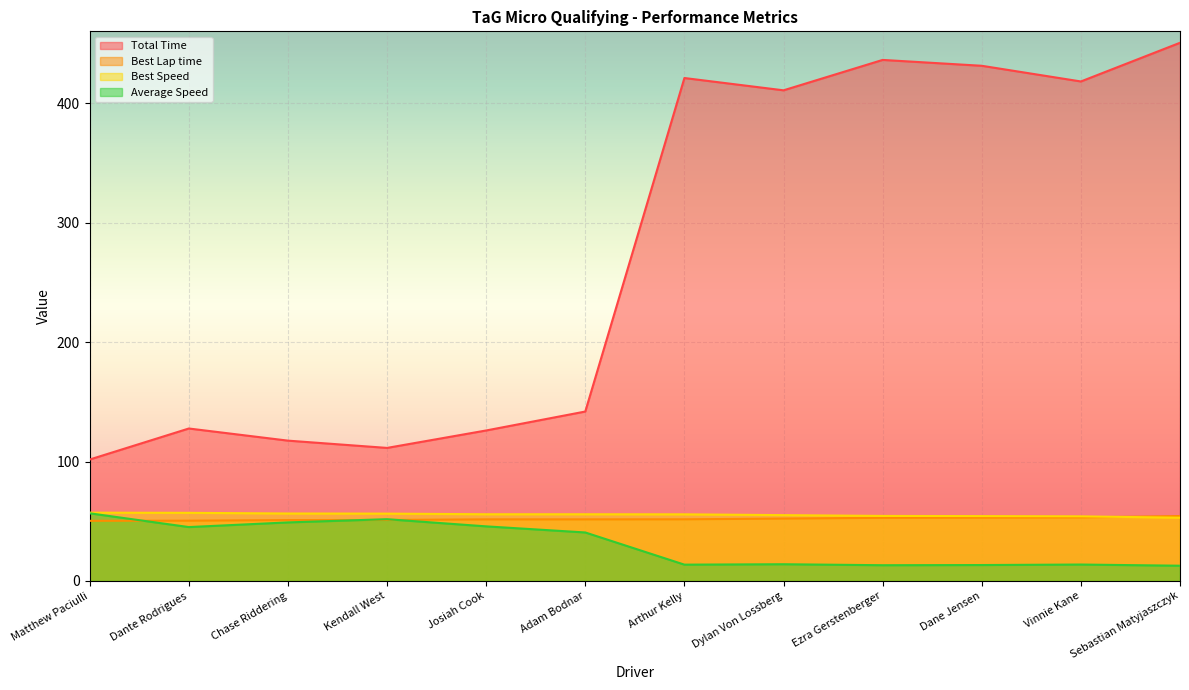

Which series has the largest total across all categories?

Total Time